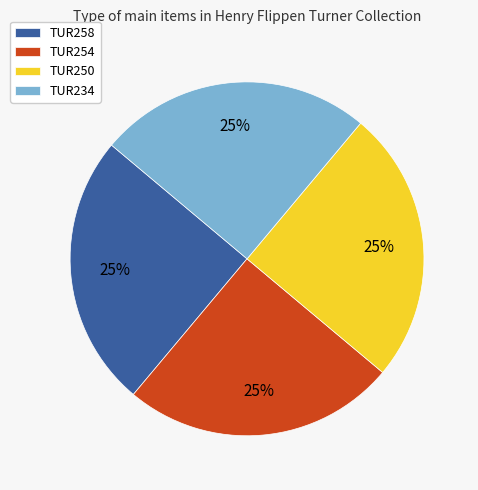

To the nearest percent, what portion does TUR234 represent?

25%